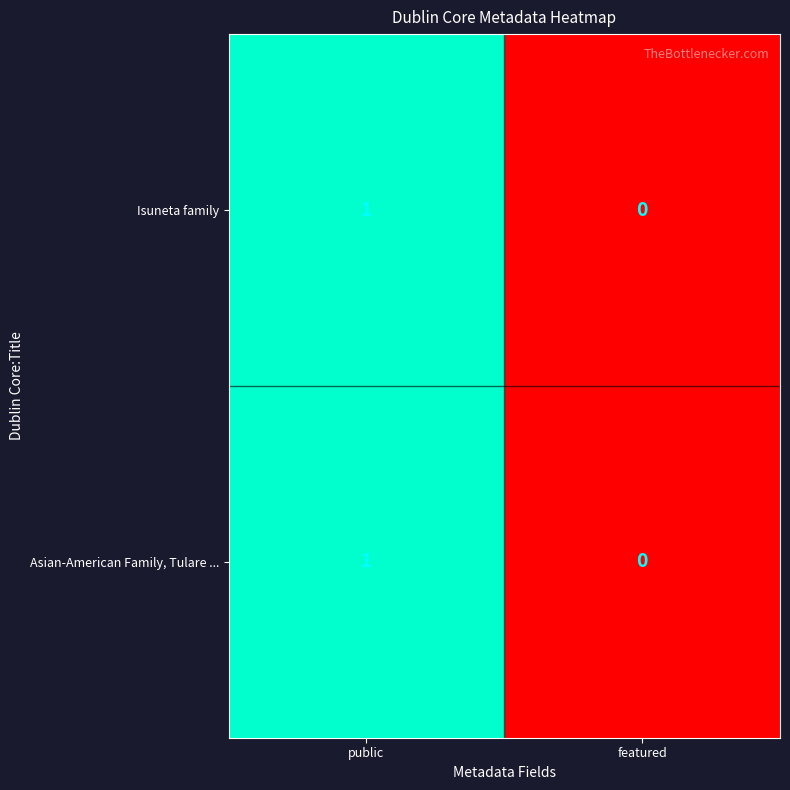

Is it true that Isuneta family equals 0 at featured?

True